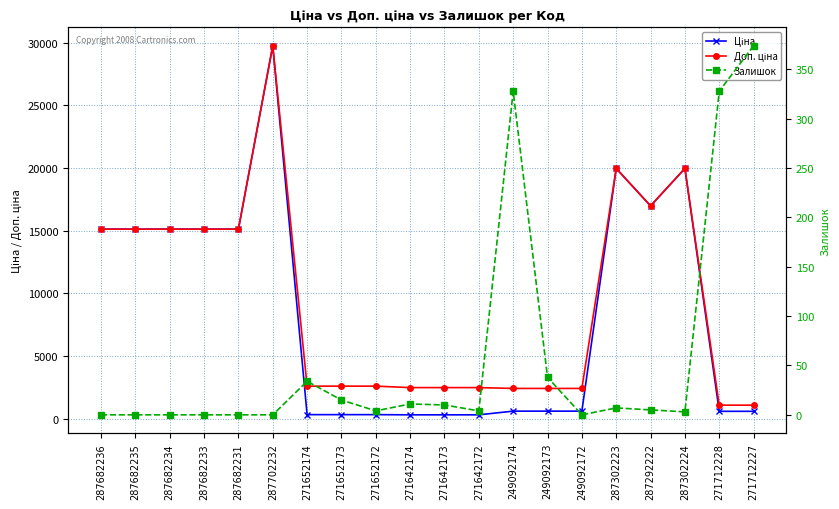

What is the label of the 14th point from the left?

249092173